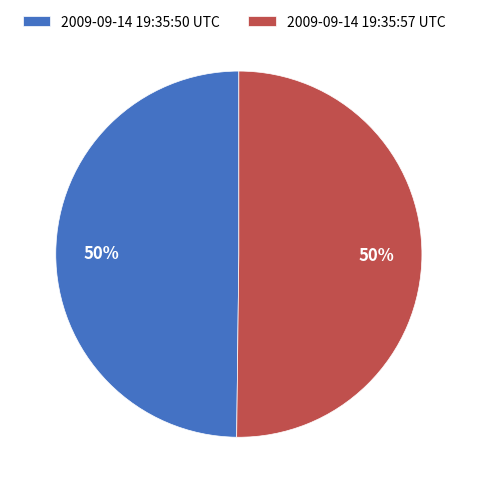

What percentage is the 2009-09-14 19:35:50 UTC slice, to the nearest percent?

50%